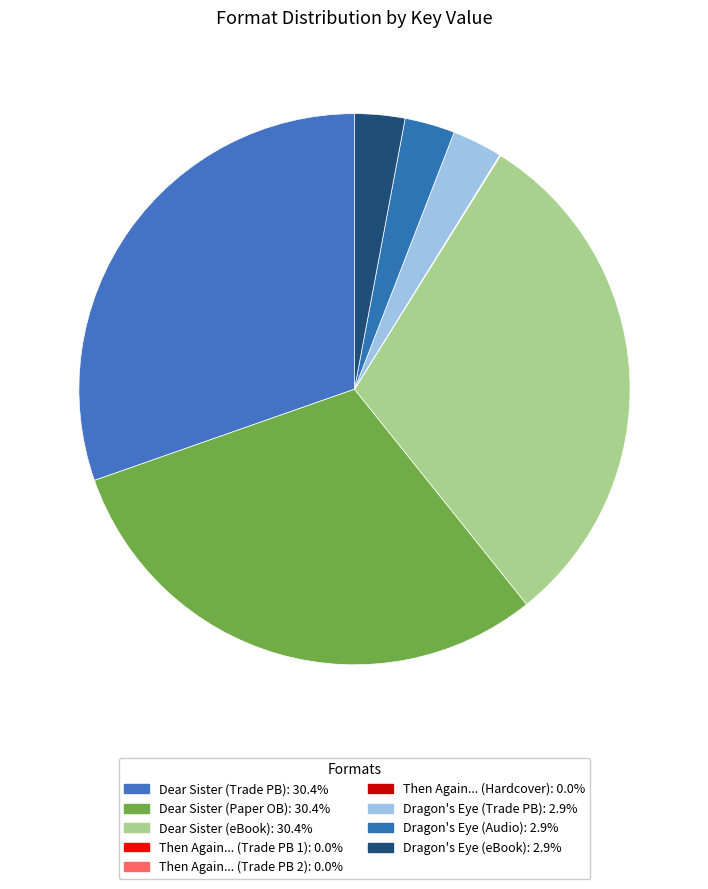

Rank the categories by value from lowest to highest.

Then Again, Maybe I Won't (Trade Paperback 1), Then Again, Maybe I Won't (Trade Paperback 2), Then Again, Maybe I Won't (Hardcover), Dragon's Eye (Trade Paperback), Dragon's Eye (Audio Download), Dragon's Eye (eBook), Dear Sister (Trade Paperback), Dear Sister (Paper Over Board), Dear Sister (Fixed Layout eBook)